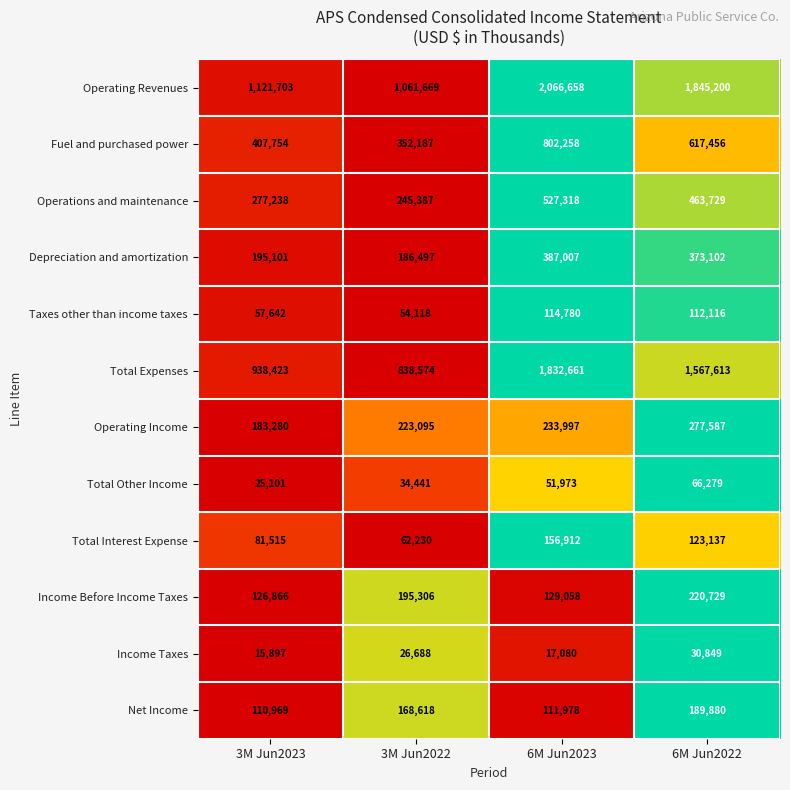

Rank the categories by Total Interest Expense value from highest to lowest.

6M Jun2023, 6M Jun2022, 3M Jun2023, 3M Jun2022